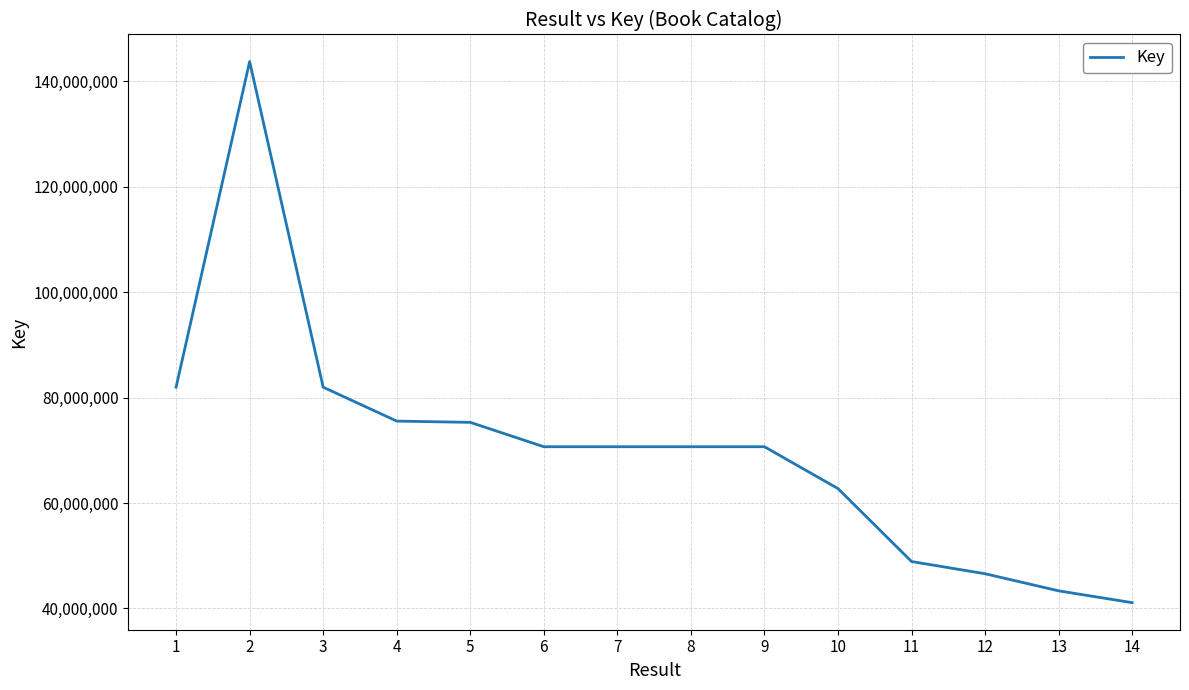

How many lines are shown in the chart?

1